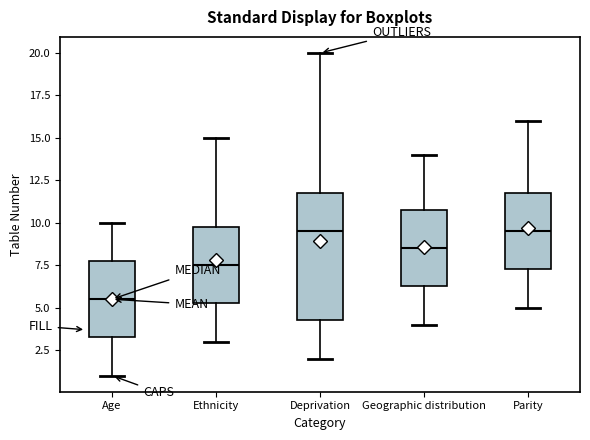

Reading left to right, transcribe this box plot: for each box, give where its median line is, the range the box spans, and where its two whiskers end, as read against the y-axis. The values are not printed on the chart, so give them approximately, as read against the axis.

Age: median 5.5, box 3.5 to 8.0, whiskers 1.0 to 10.0
Ethnicity: median 7.5, box 5.5 to 10.0, whiskers 3.0 to 15.0
Deprivation: median 9.5, box 4.5 to 12.0, whiskers 2.0 to 20.0
Geographic distribution: median 8.5, box 6.5 to 11.0, whiskers 4.0 to 14.0
Parity: median 9.5, box 7.5 to 12.0, whiskers 5.0 to 16.0